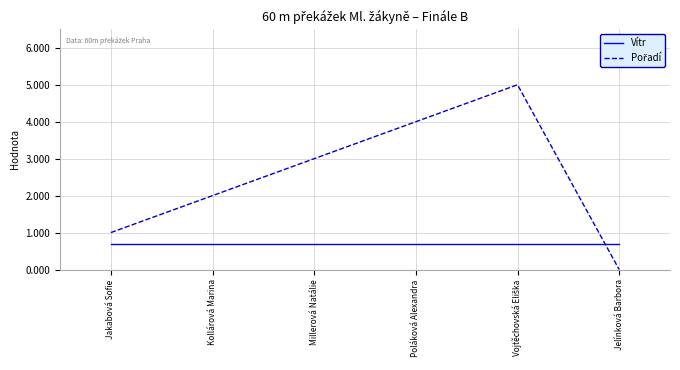

What position from the right is Poláková Alexandra?

3